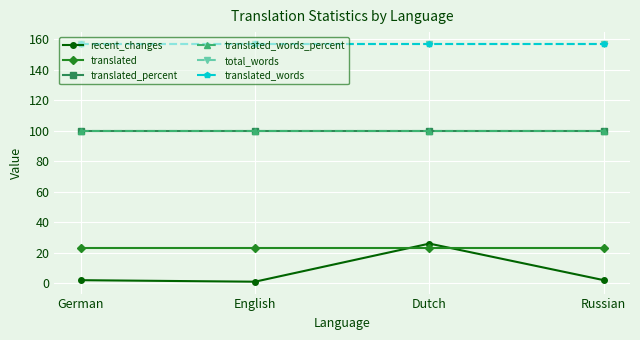

List the labels in order of translated_words value, smallest first.

German, English, Dutch, Russian